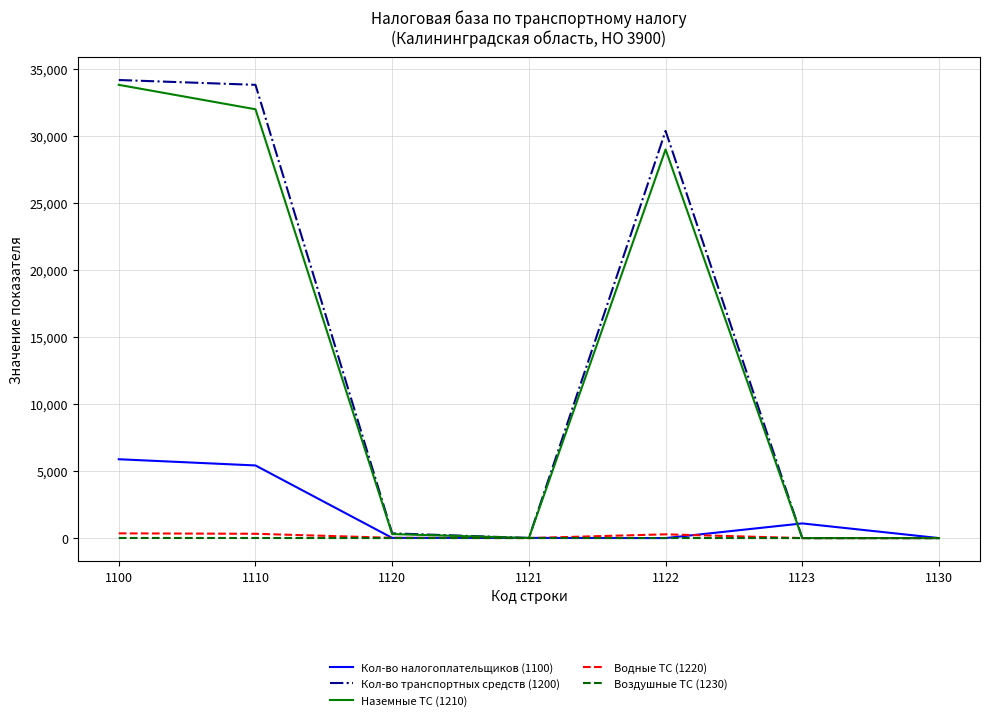

True or false: Воздушные ТС (1230) has a value of 6 at 1110.

True